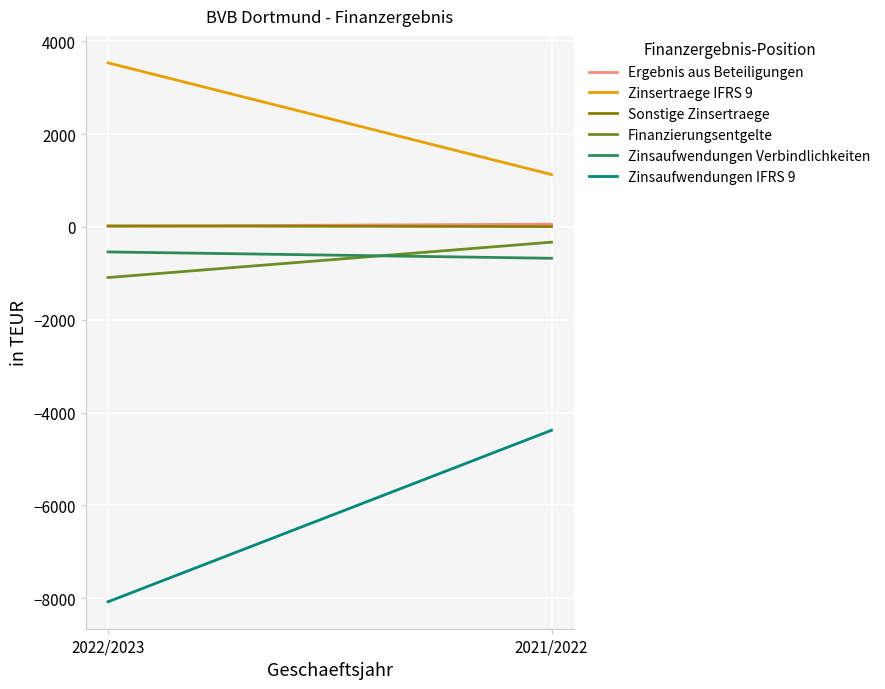

Which series has the largest total across all categories?

Zinsertraege IFRS 9